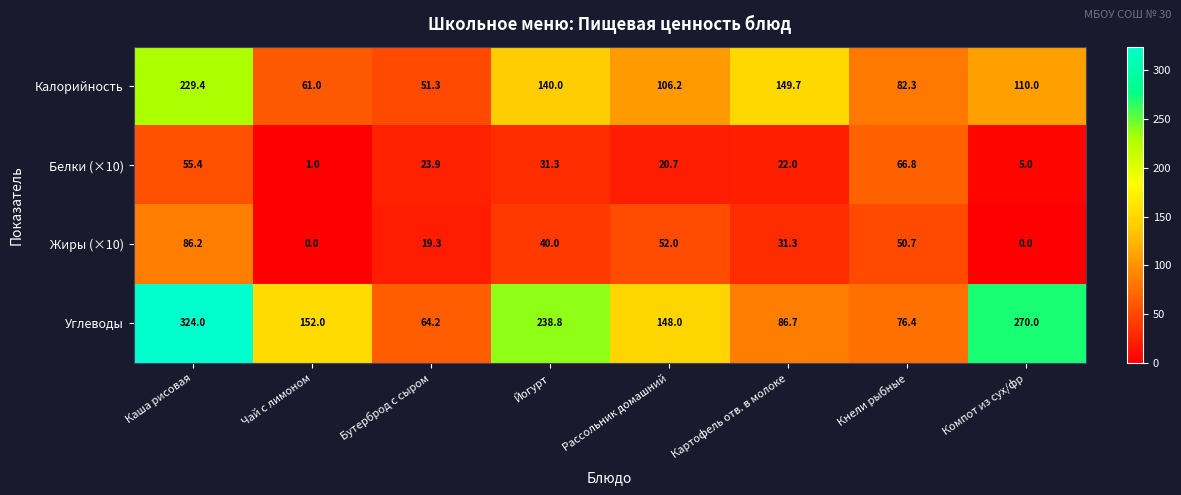

At which label is Углеводы closest to 194?

Чай с лимоном